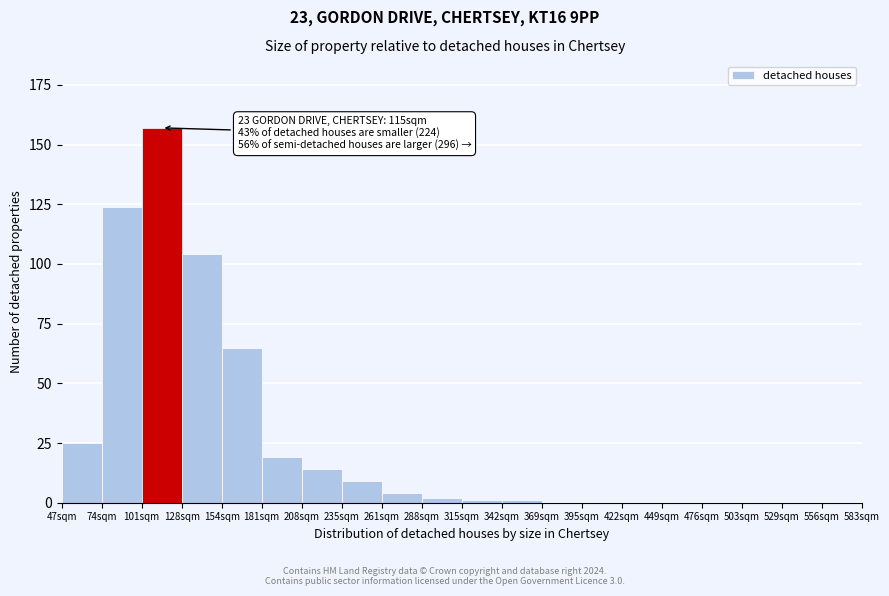

Reading left to right, transcribe all the data shown in this chart.

47sqm=25	74sqm=124	101sqm=157	128sqm=104	154sqm=65	181sqm=19	208sqm=14	235sqm=9	261sqm=4	288sqm=2	315sqm=1	342sqm=1	369sqm=0	395sqm=0